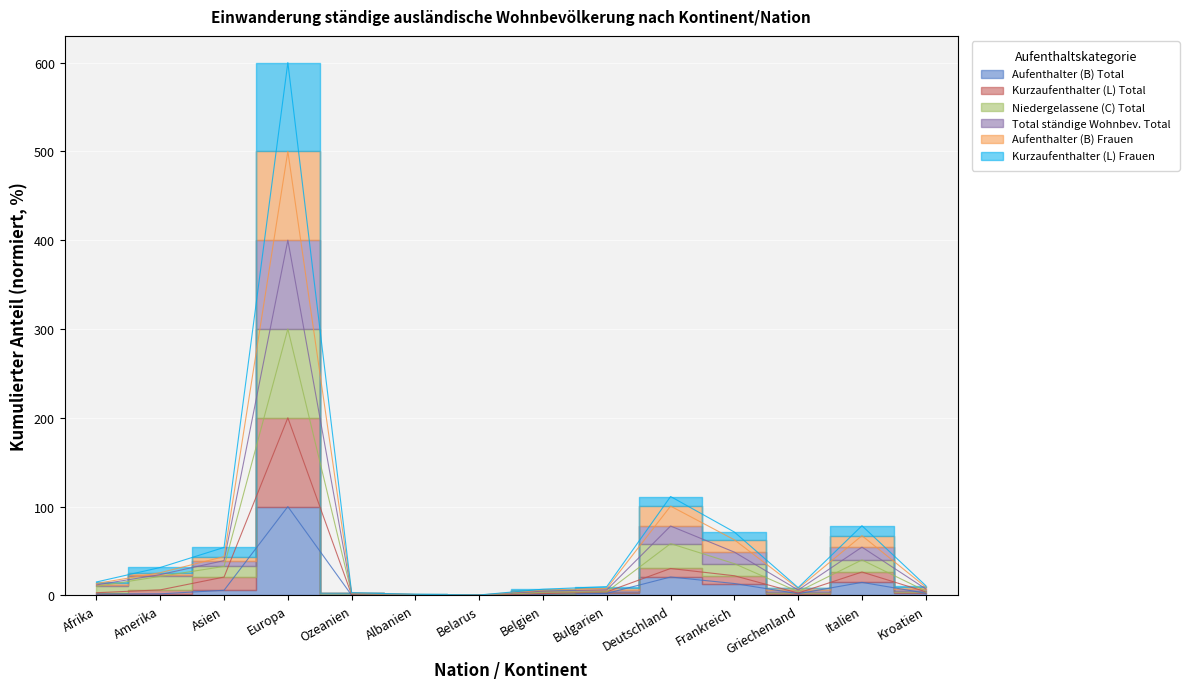

What are all the series names shown in the legend?

Aufenthalter (B) Total, Kurzaufenthalter (L) Total, Niedergelassene (C) Total, Total ständige Wohnbev. Total, Aufenthalter (B) Frauen, Kurzaufenthalter (L) Frauen